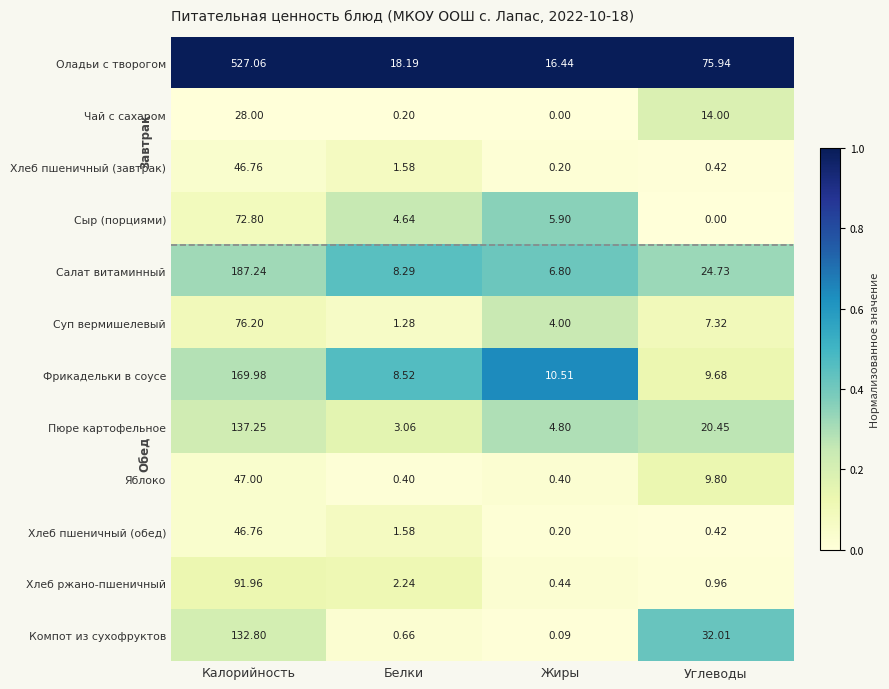

Rank the categories by Хлеб ржано-пшеничный value from lowest to highest.

Жиры, Углеводы, Белки, Калорийность